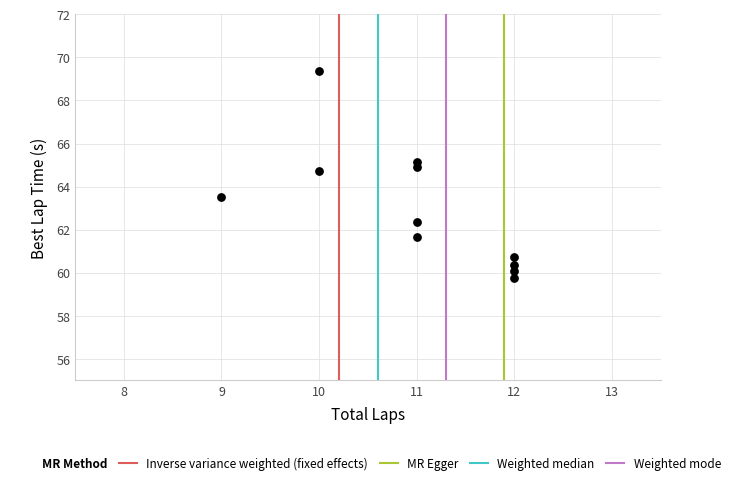

What is the range of Y values (max minus min)?

9.6